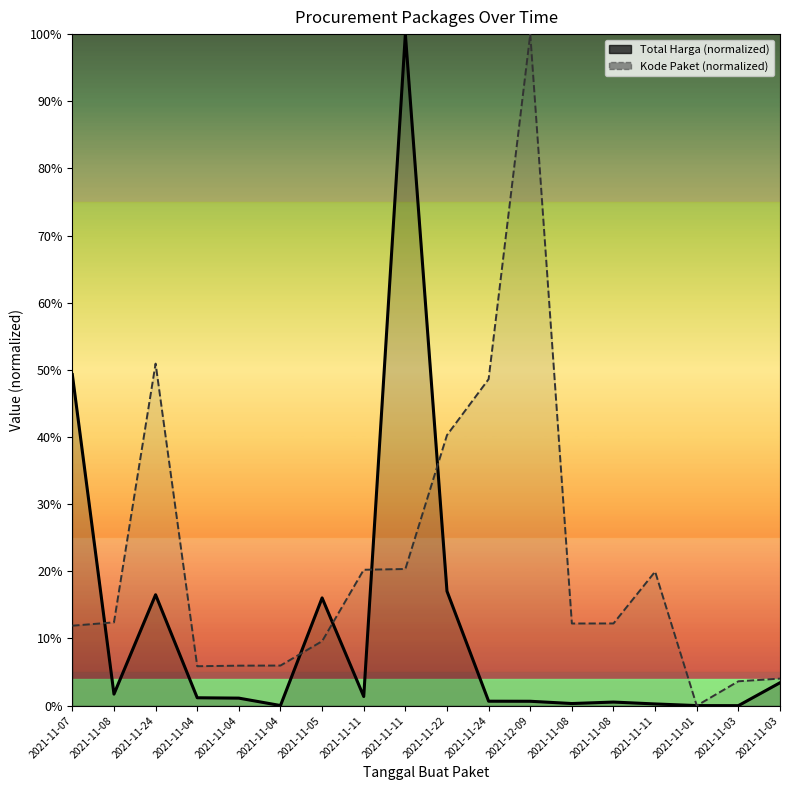

Where is the first local maximum for Kode Paket?

2021-11-24